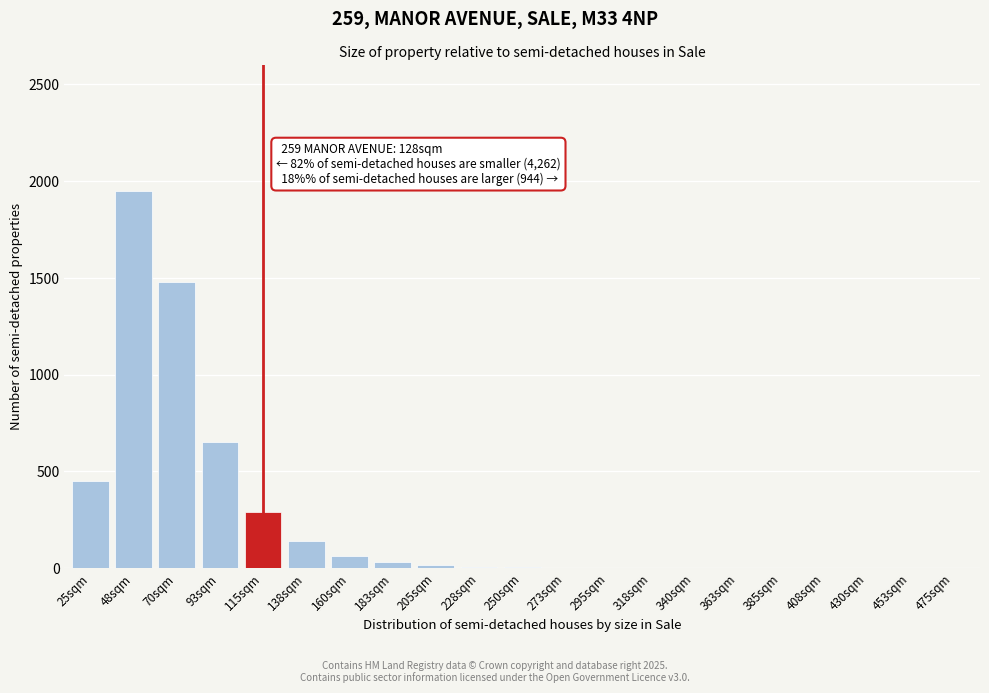

At which label is the value closest to 975?

93sqm